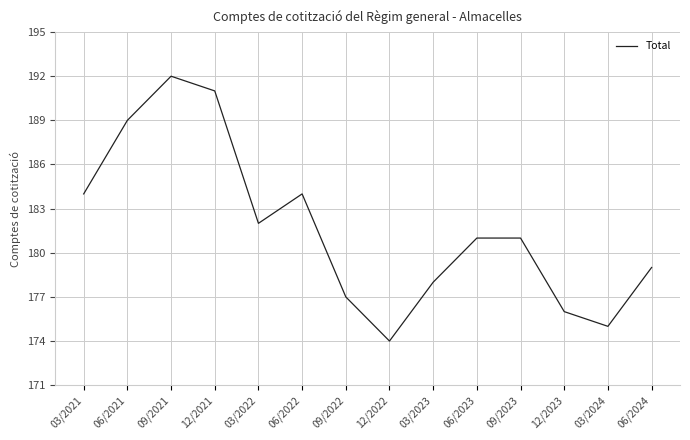

Reading left to right, transcribe all the data shown in this chart.

03/2021=184	06/2021=189	09/2021=192	12/2021=191	03/2022=182	06/2022=184	09/2022=177	12/2022=174	03/2023=178	06/2023=181	09/2023=181	12/2023=176	03/2024=175	06/2024=179